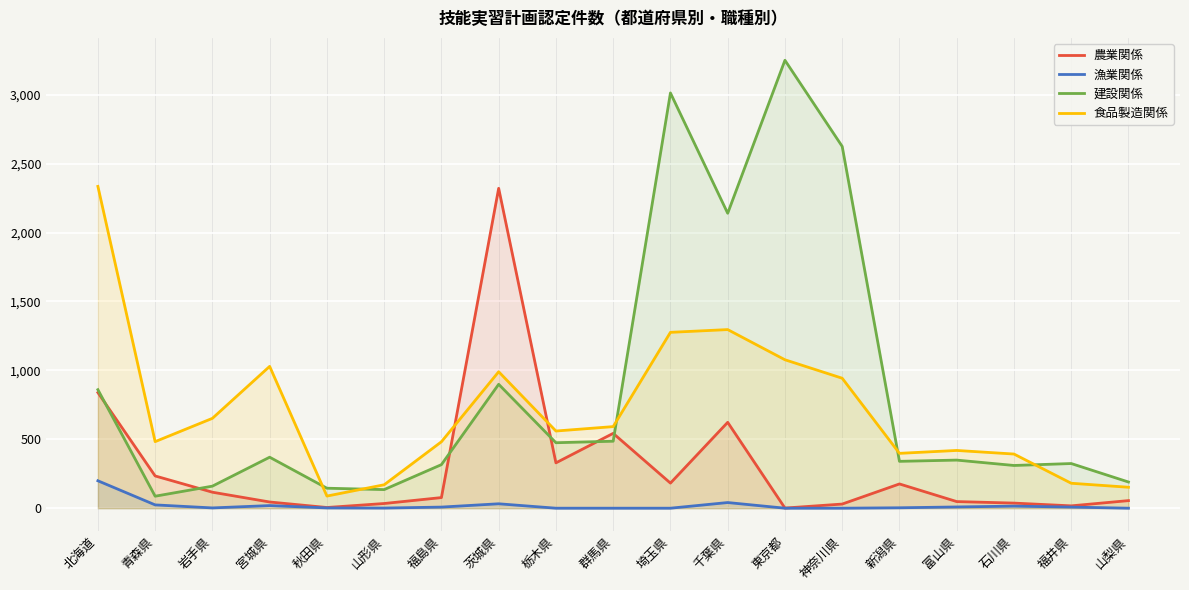

Reading right to left, what are all the values shown in this chart?

農業関係: 山梨県=55	福井県=17	石川県=37	富山県=48	新潟県=176	神奈川県=30	東京都=1	千葉県=623	埼玉県=182	群馬県=543	栃木県=329	茨城県=2321	福島県=77	山形県=34	秋田県=5	宮城県=45	岩手県=116	青森県=234	北海道=839
漁業関係: 山梨県=0	福井県=8	石川県=15	富山県=9	新潟県=3	神奈川県=0	東京都=0	千葉県=41	埼玉県=0	群馬県=0	栃木県=0	茨城県=32	福島県=8	山形県=1	秋田県=2	宮城県=19	岩手県=2	青森県=24	北海道=199
建設関係: 山梨県=190	福井県=324	石川県=310	富山県=349	新潟県=340	神奈川県=2625	東京都=3250	千葉県=2140	埼玉県=3013	群馬県=486	栃木県=475	茨城県=899	福島県=316	山形県=135	秋田県=145	宮城県=370	岩手県=160	青森県=87	北海道=860
食品製造関係: 山梨県=152	福井県=181	石川県=393	富山県=419	新潟県=398	神奈川県=943	東京都=1077	千葉県=1296	埼玉県=1276	群馬県=592	栃木県=560	茨城県=990	福島県=482	山形県=170	秋田県=88	宮城県=1029	岩手県=652	青森県=483	北海道=2335